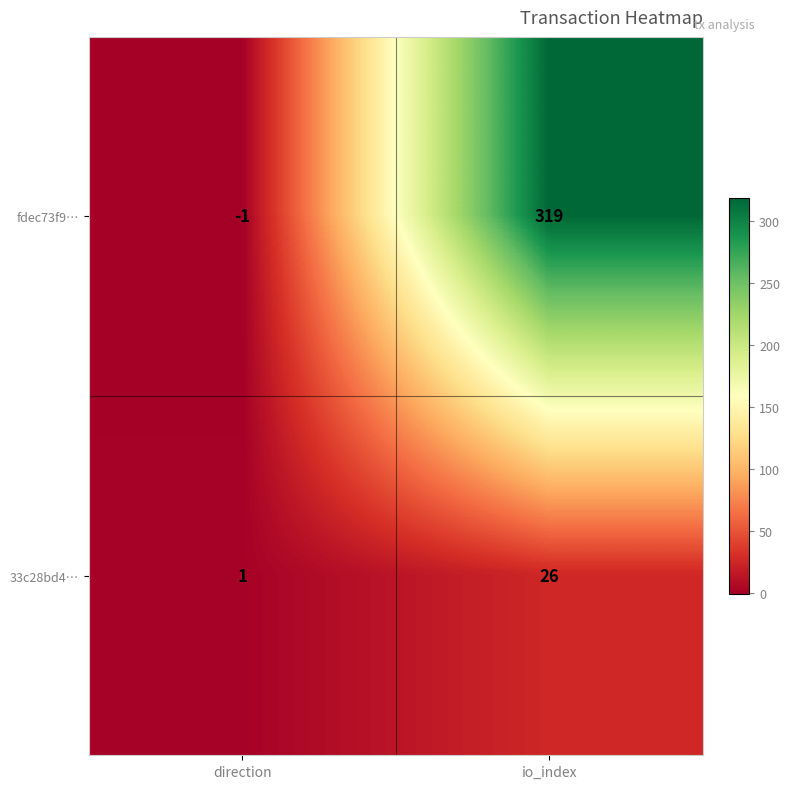

Reading left to right, what are all the values shown in this chart?

fdec73f9…: direction=-1	io_index=319
33c28bd4…: direction=1	io_index=26